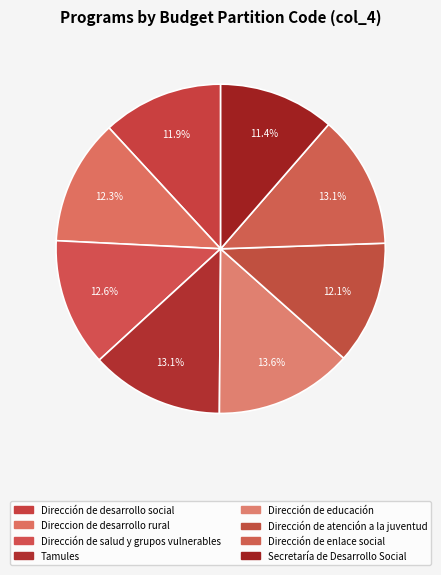

What is the largest slice in the pie chart?

Dirección de educación